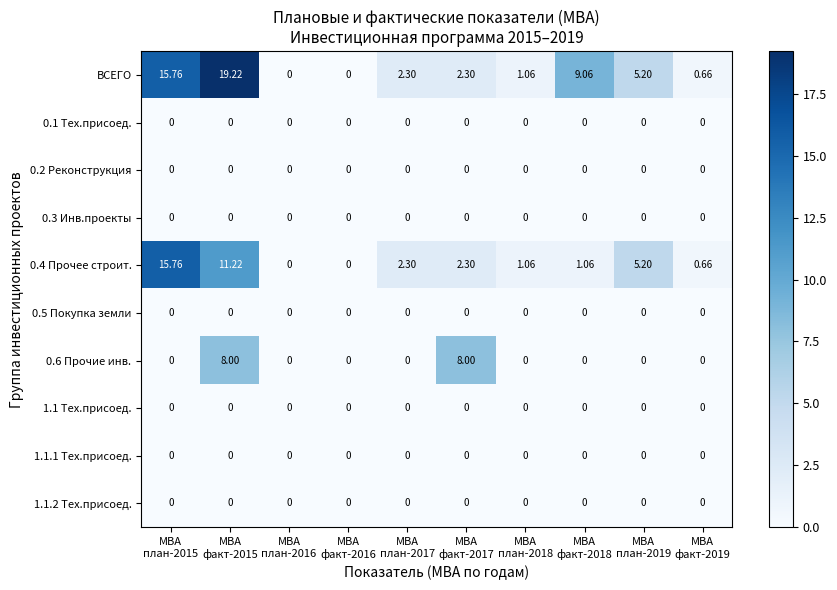

Which series has the largest total across all categories?

ВСЕГО